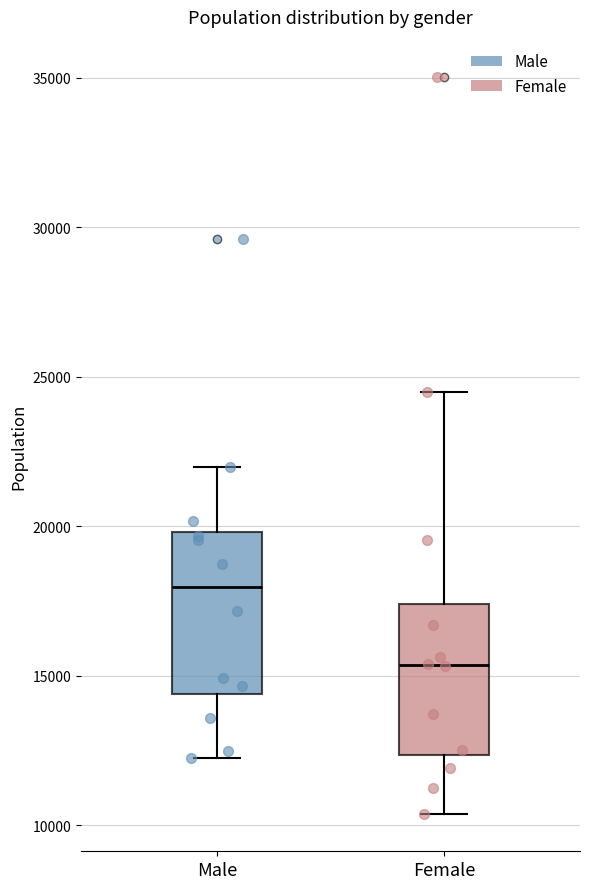

Which box has the highest median line?

Male